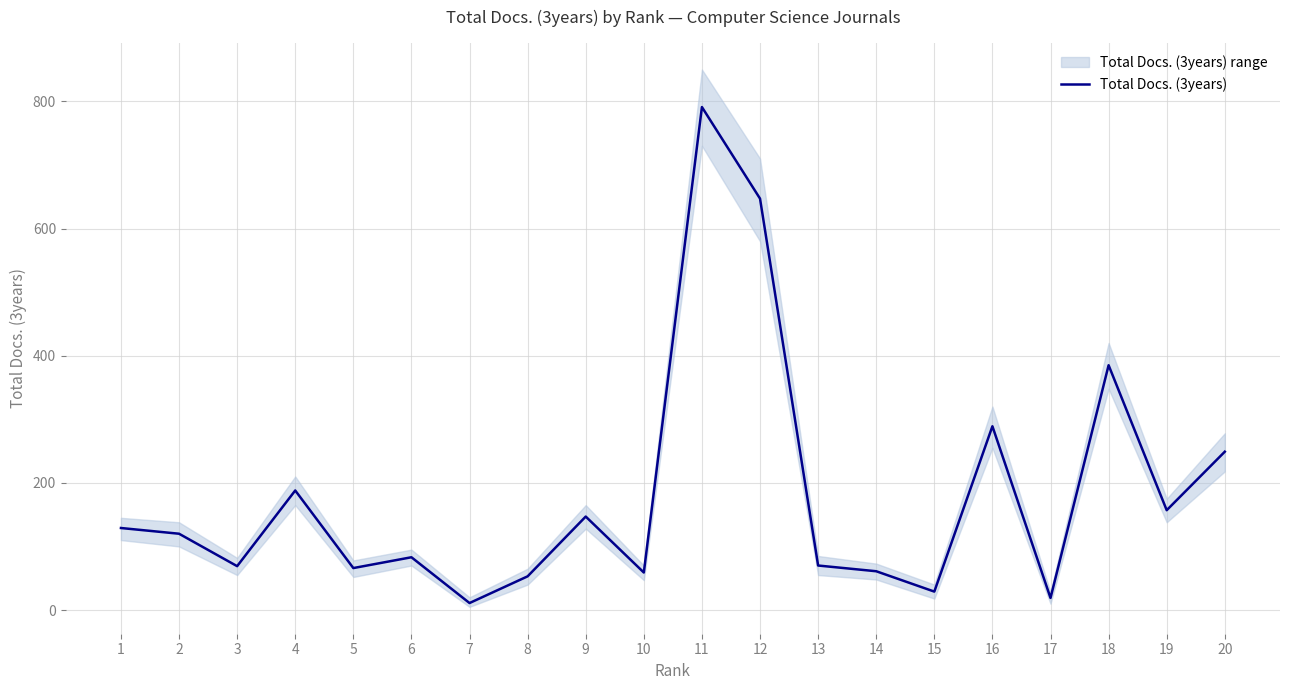

What is the change in value from 16 to 19?

-132